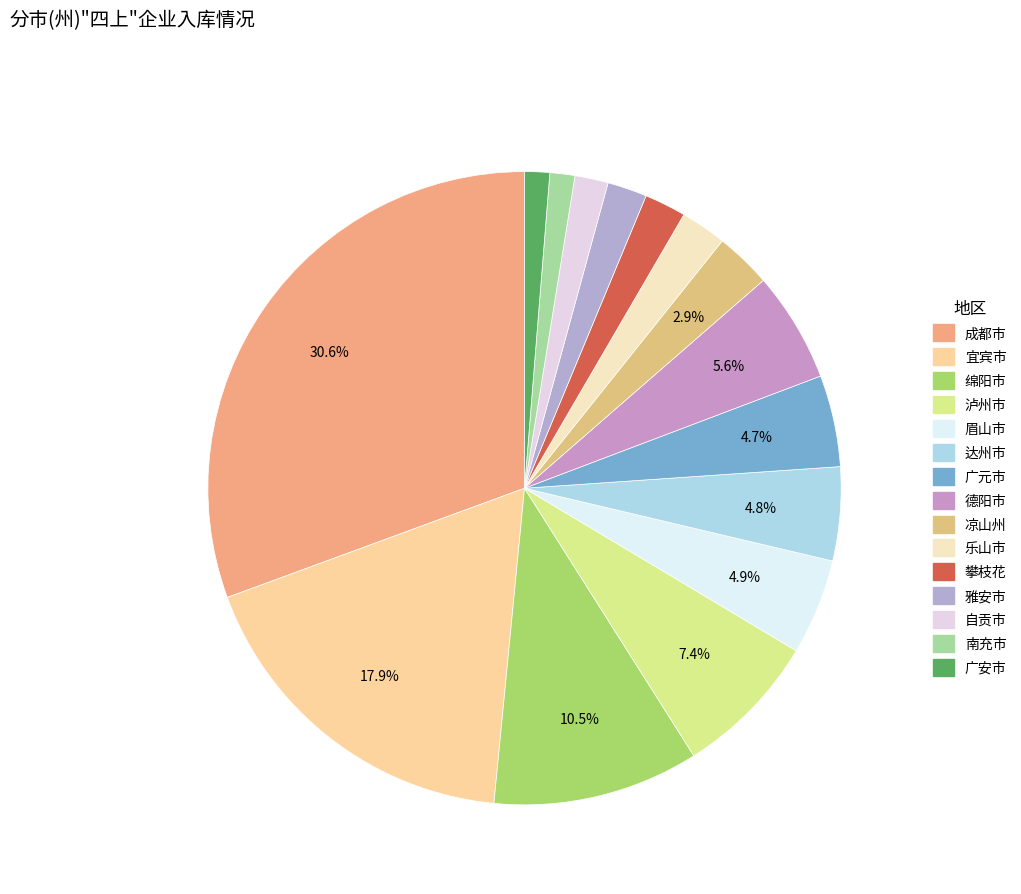

To the nearest percent, what is the combined percentage of 绵阳市 and 达州市?

15%